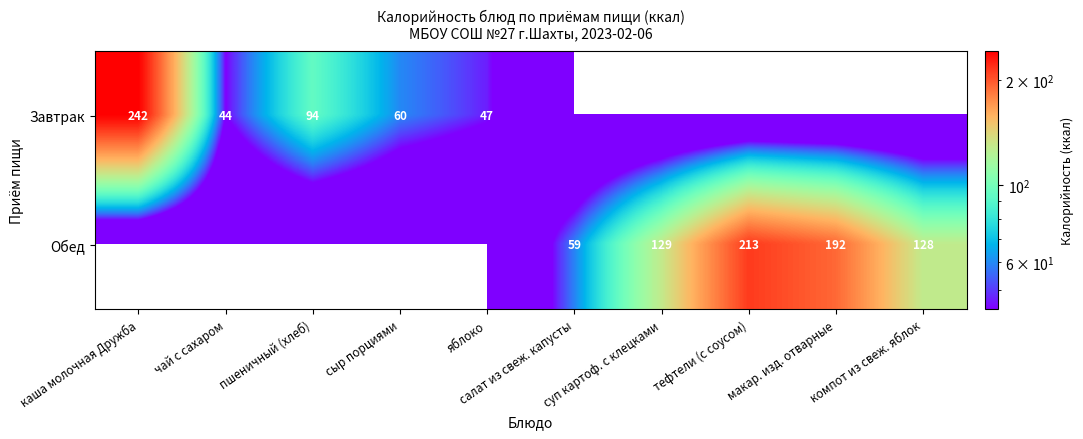

What is the sum of the Завтрак values at сыр порциями and пшеничный (хлеб)?

154